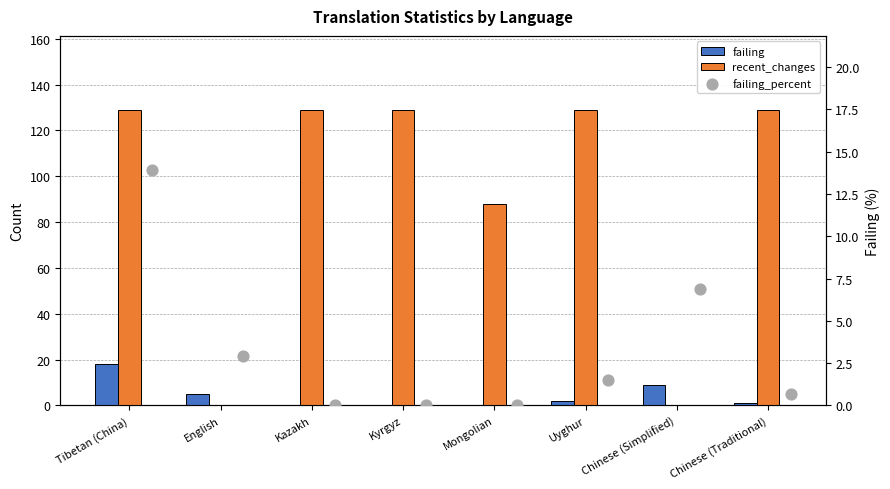

Which series contains the highest Y value?

recent_changes